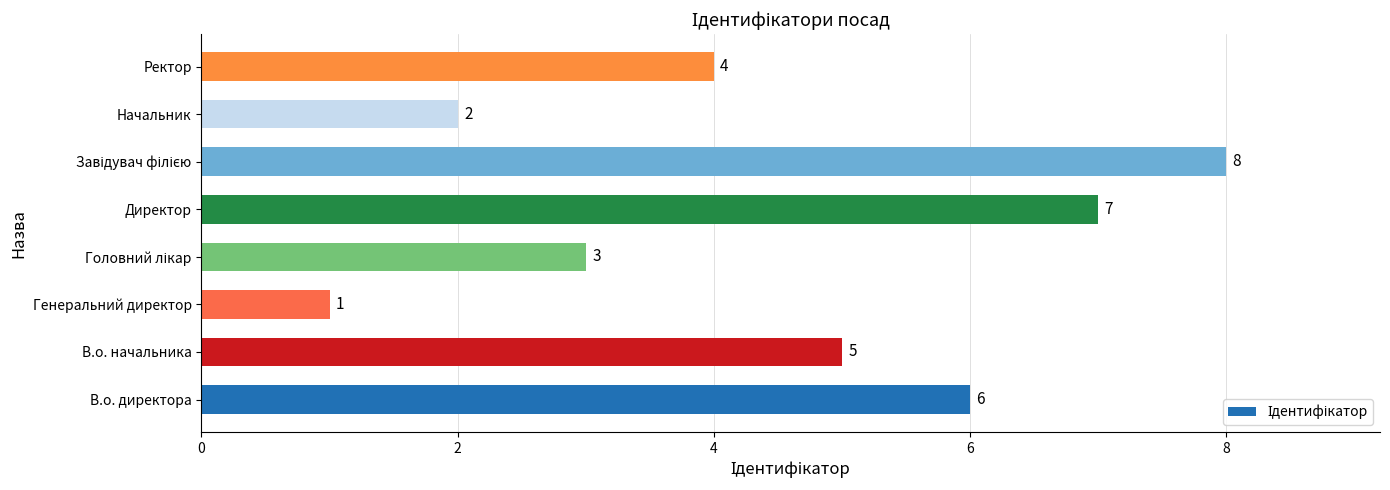

What is the sum of all values?

36